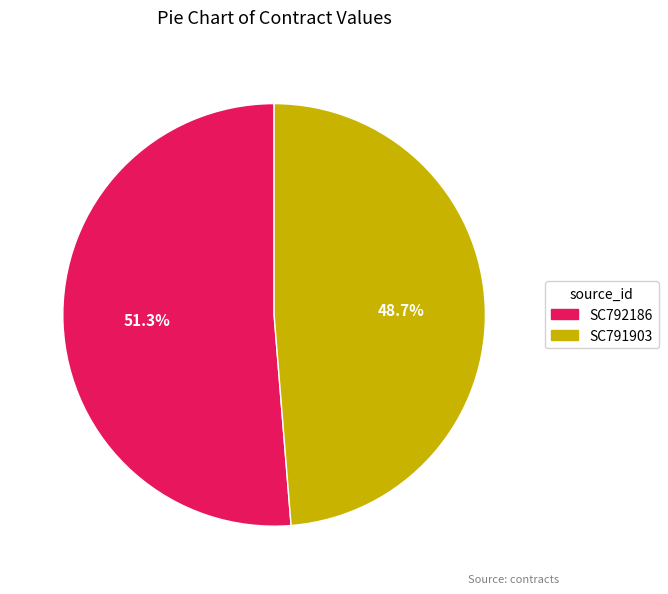

Which category has the smallest portion of the pie?

SC791903